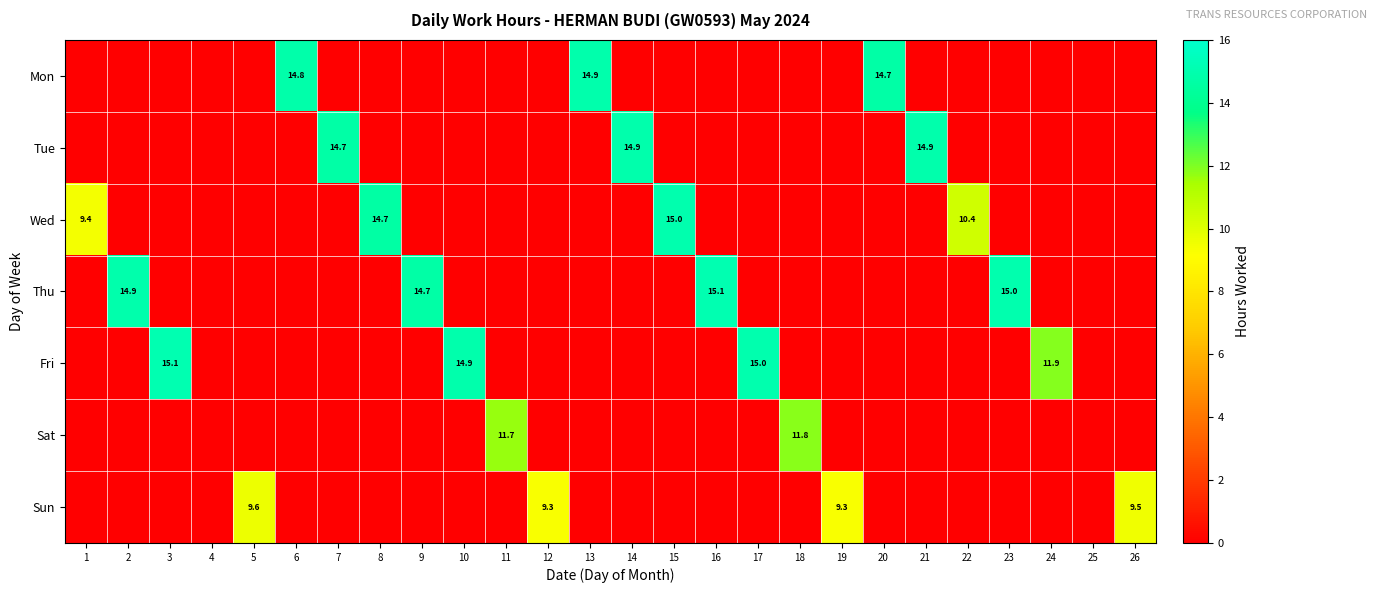

At which label does Mon reach its minimum?

1